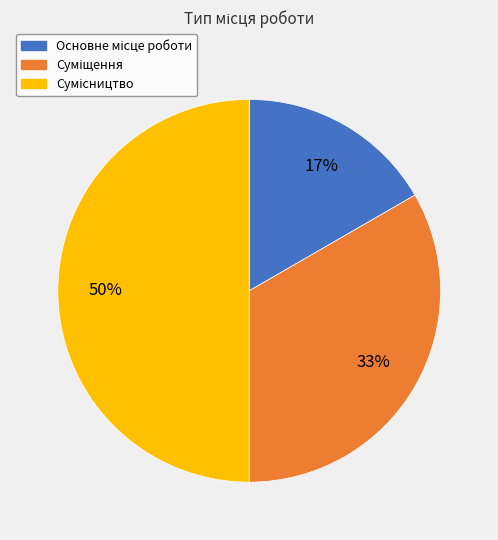

How many slices are in this pie chart?

3